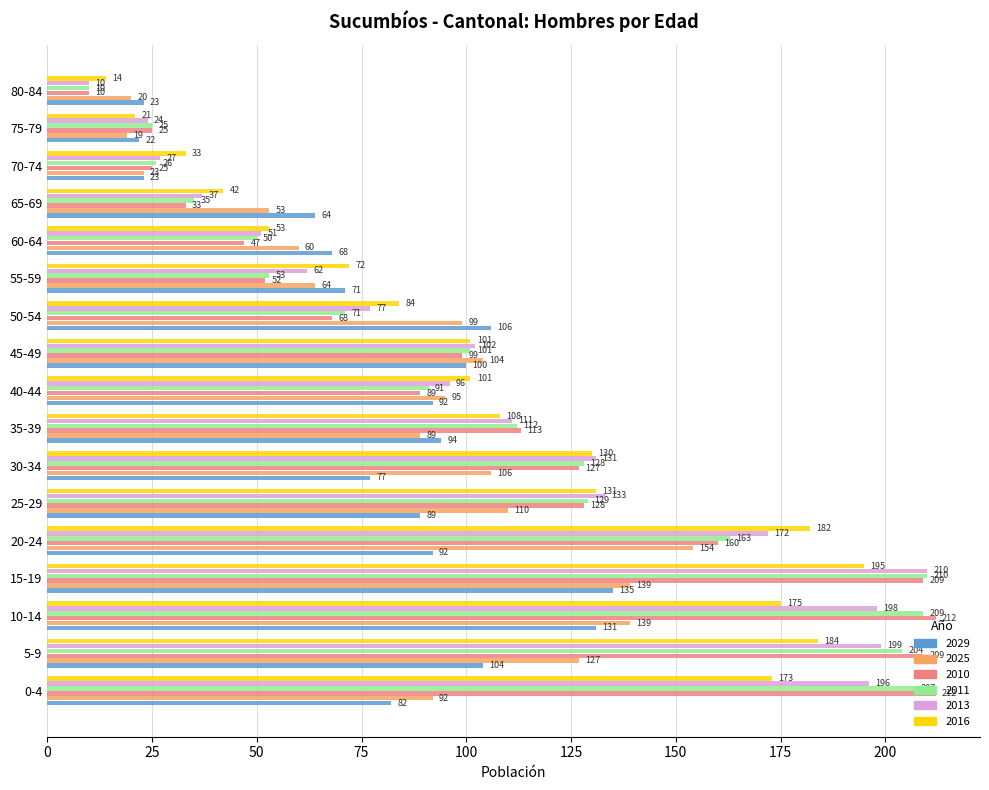

What is the difference between the 2011 values at 40-44 and 25-29?

38